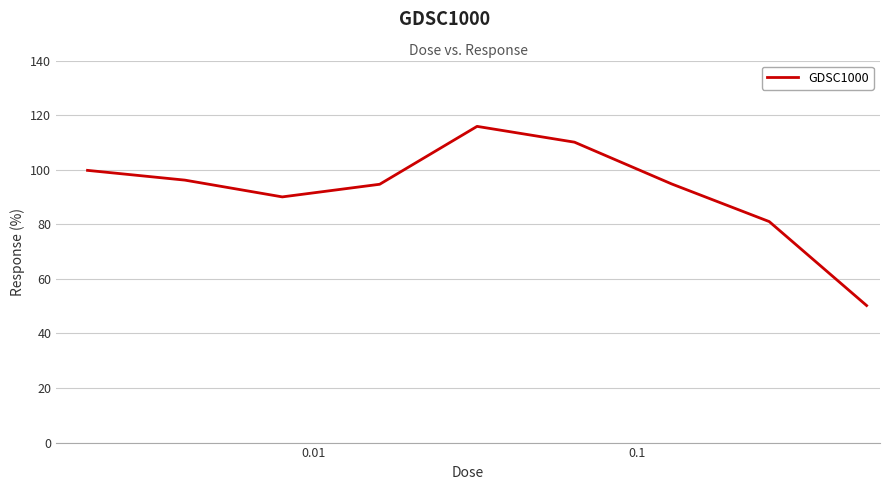

What is the minimum value shown in the chart?

50.2